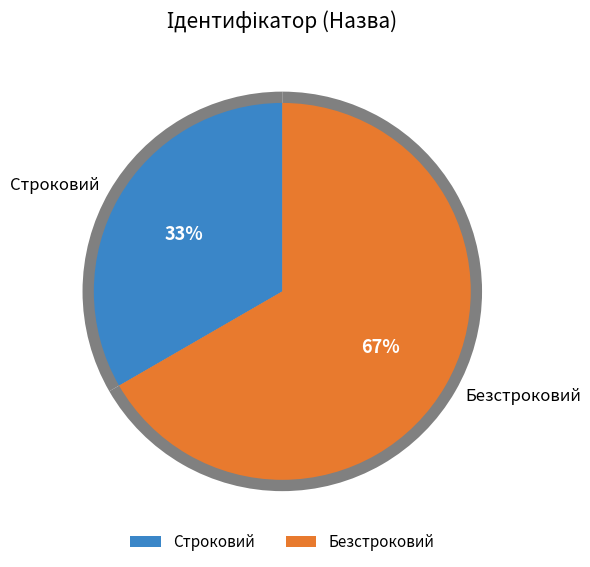

To the nearest percent, what is the difference between the Безстроковий and Строковий slice percentages?

33%